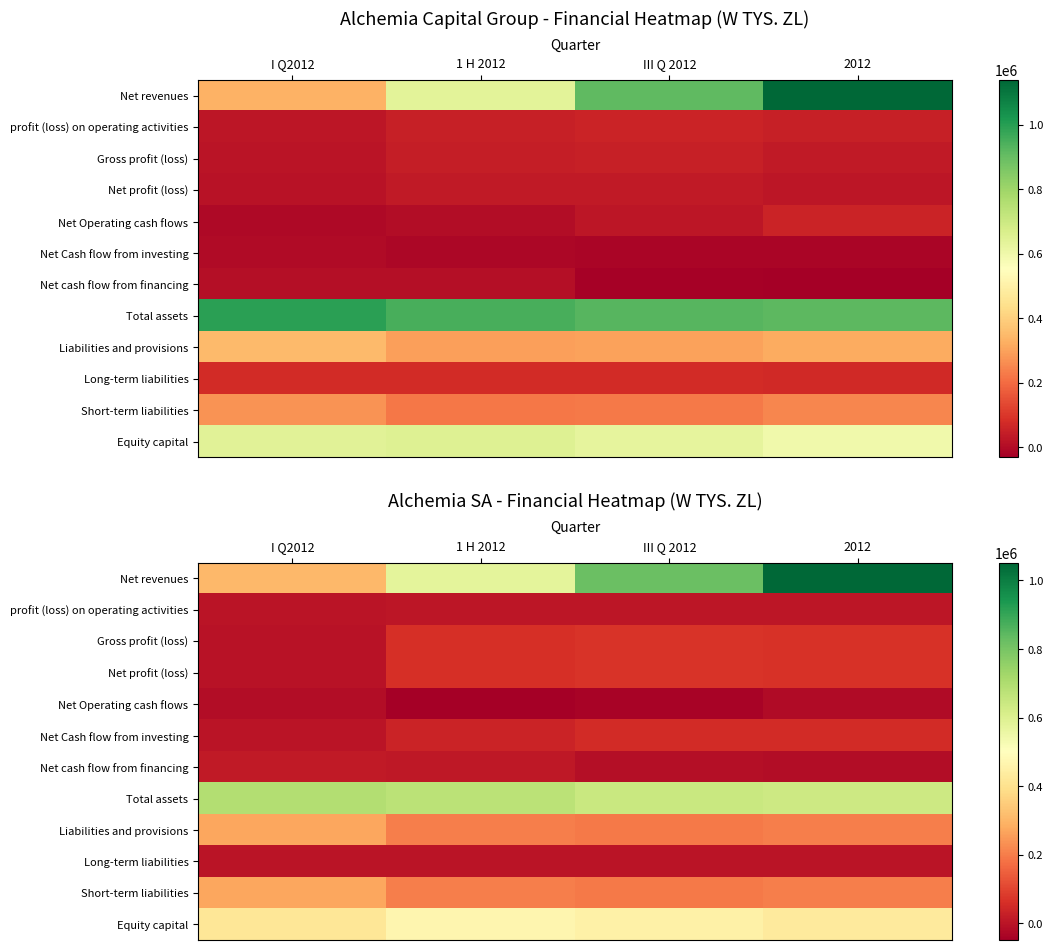

What is the difference between the highest and lowest values at 2012?

1073185